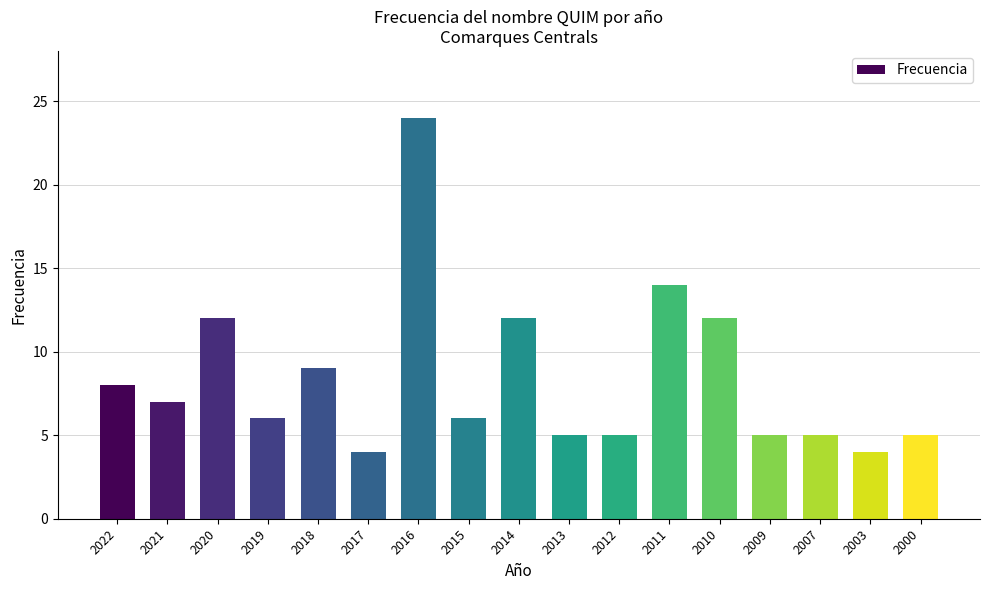

The chart shows a value of 5 at 2009. True or false?

True